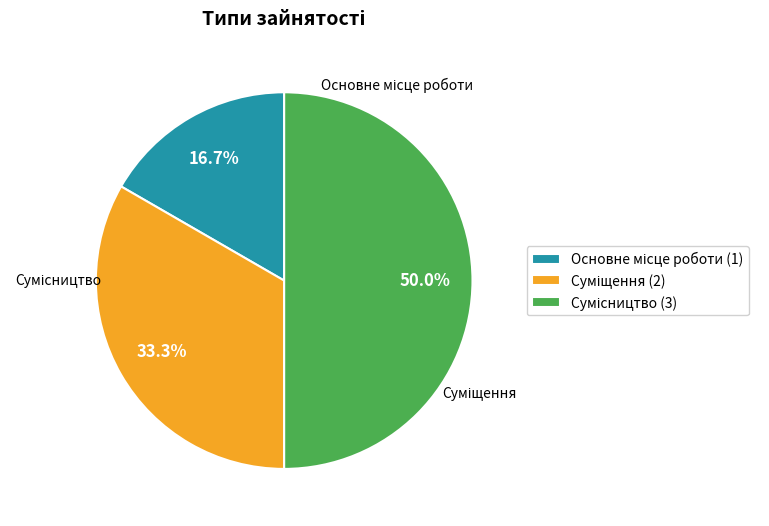

What percentage is the Суміщення slice, to the nearest percent?

33%